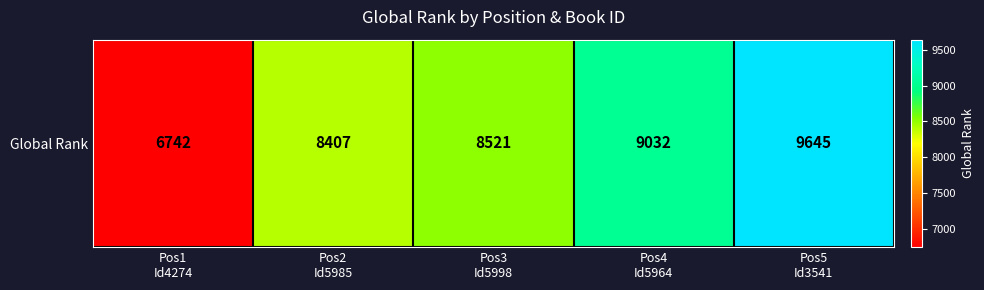

Reading left to right, transcribe all the data shown in this chart.

Pos1
Id4274=6742	Pos2
Id5985=8407	Pos3
Id5998=8521	Pos4
Id5964=9032	Pos5
Id3541=9645